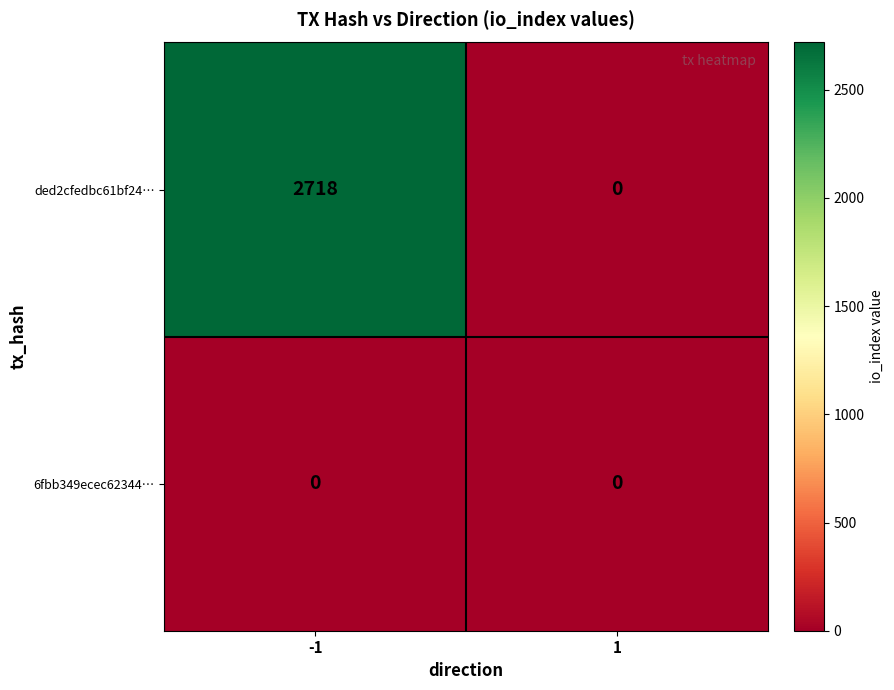

What is the sum of the ded2cfedbc61bf24… values at -1 and 1?

2718